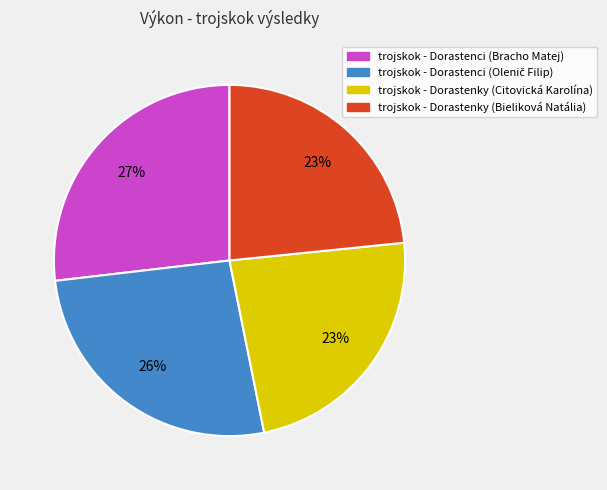

To the nearest percent, what is the average slice percentage?

25%